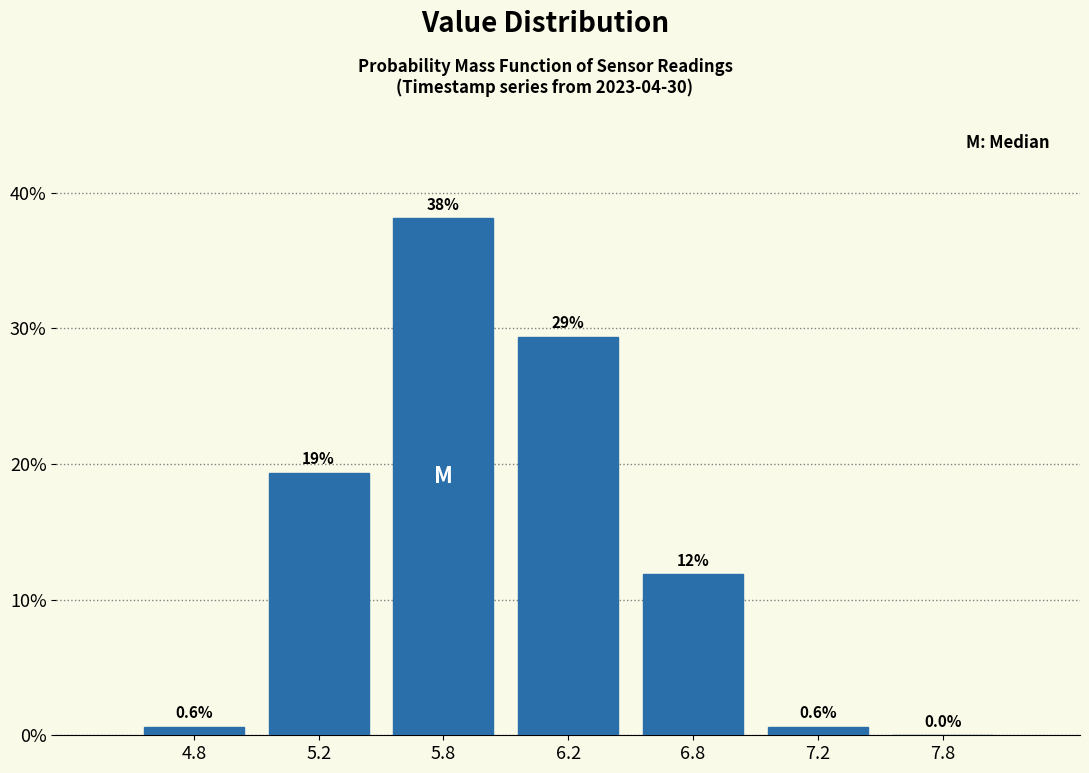

Reading left to right, list all the values displayed in this chart.

4.8=0.6	5.2=19.4	5.8=38.1	6.2=29.4	6.8=11.9	7.2=0.6	7.8=0.0